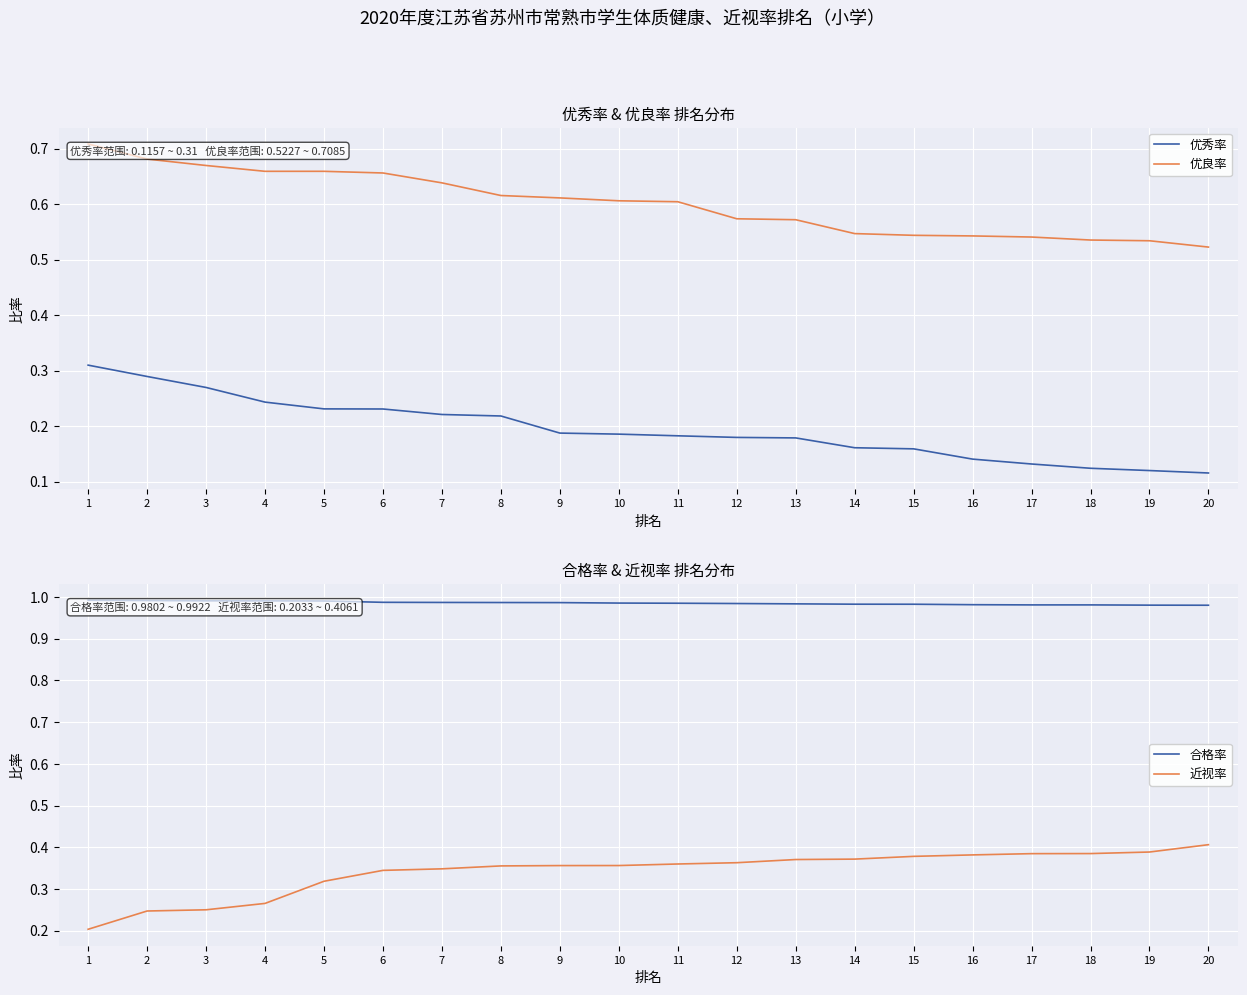

What is the total value across all series at 9?

2.1